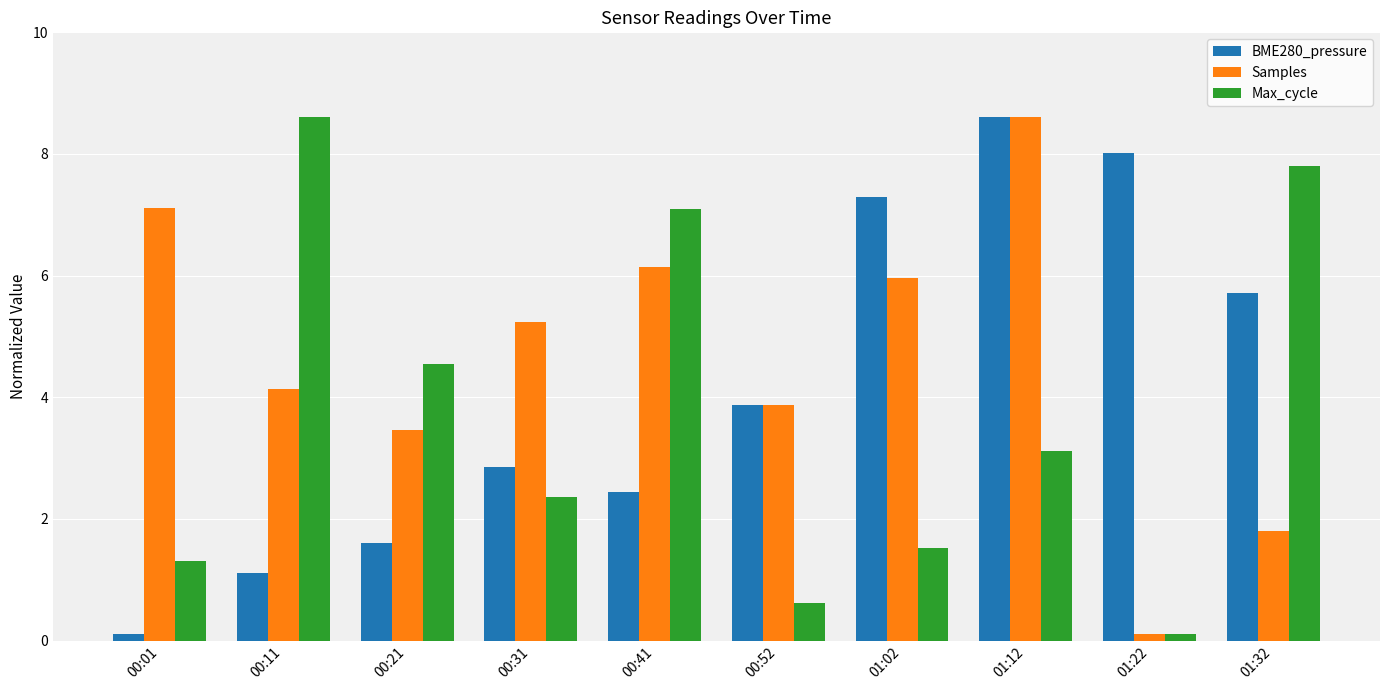

What are all the series names shown in the legend?

BME280_pressure, Samples, Max_cycle